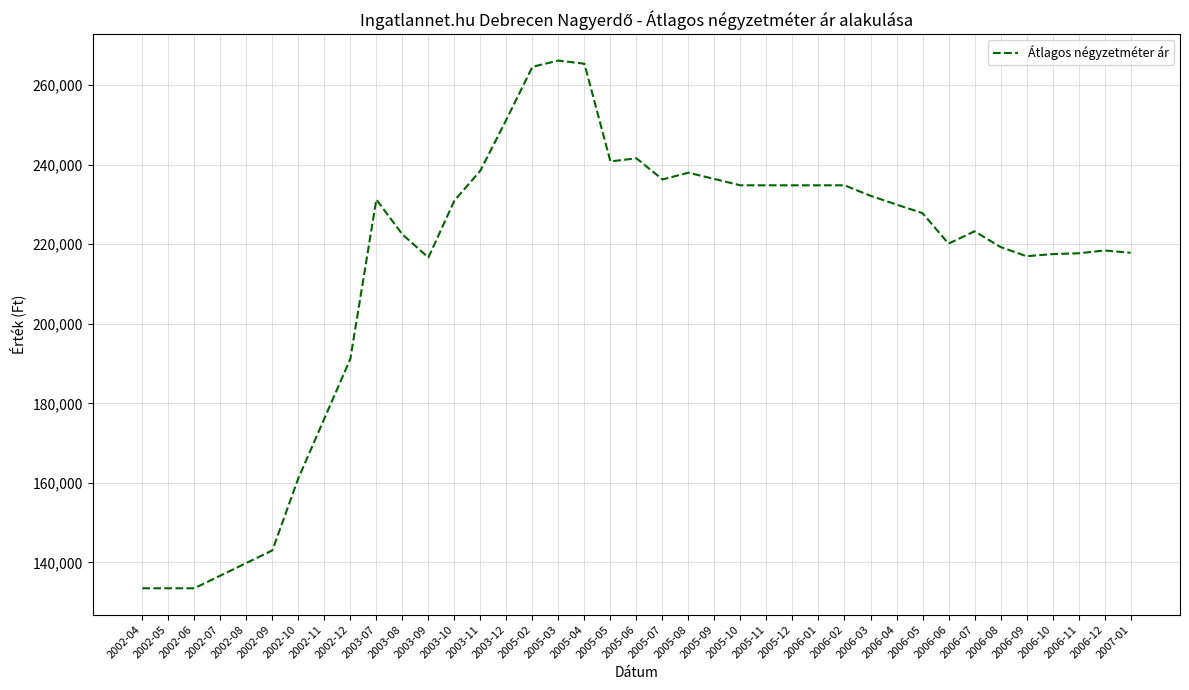

At which label is the value closest to 199845?

2002-12